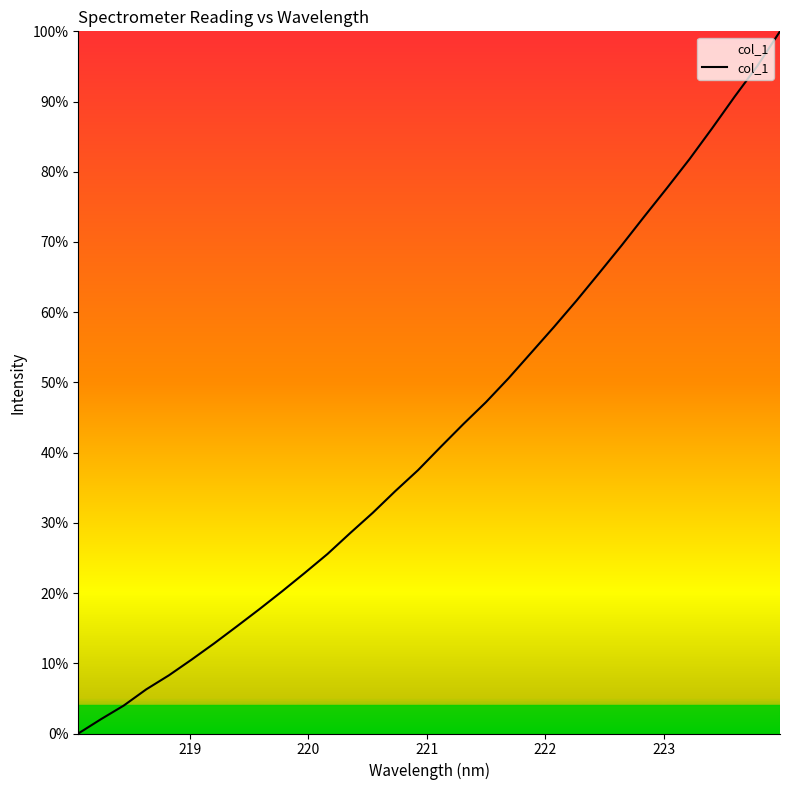

Does the chart have visible grid lines?

No